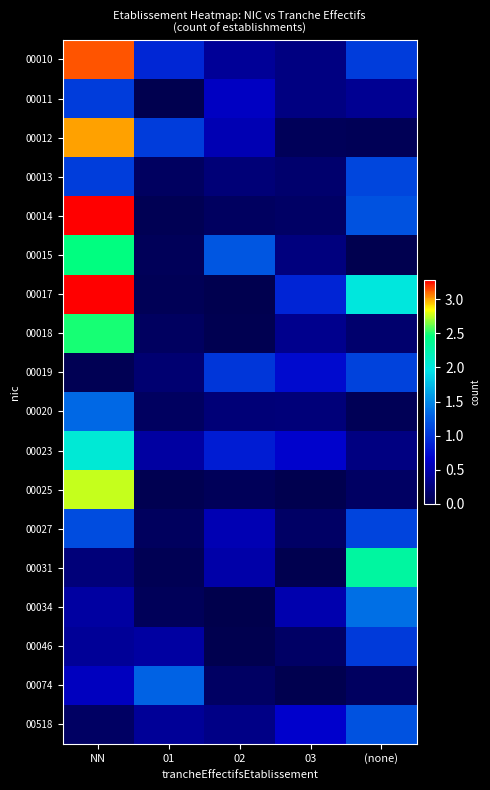

What is the maximum value shown in the chart?

3.3